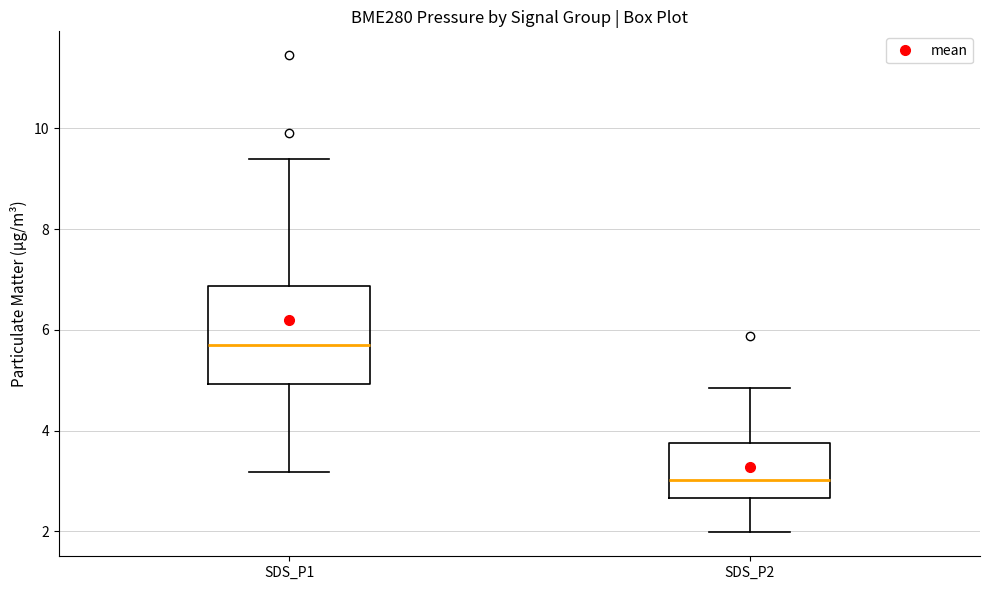

Which box's median line is the highest?

SDS_P1